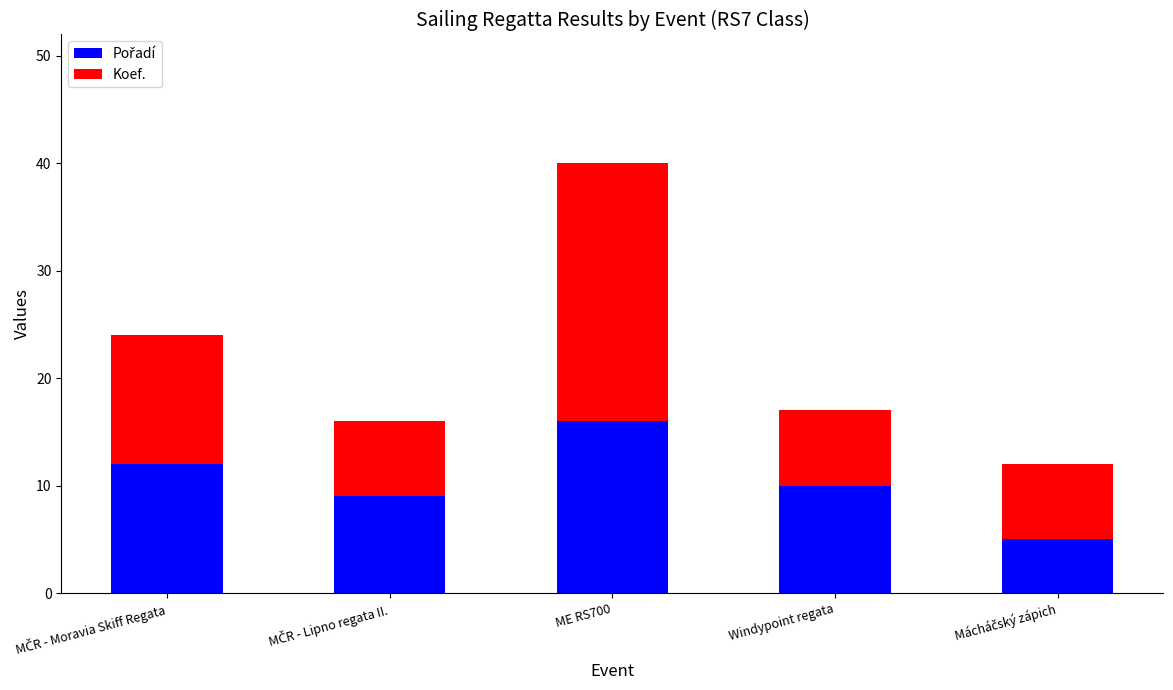

At which category is the sum across all series the highest?

ME RS700